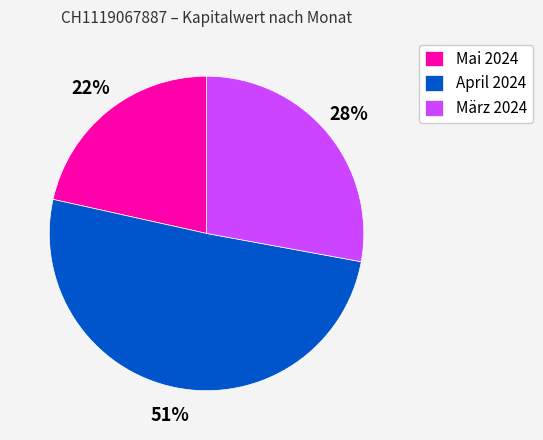

How many slices are in this pie chart?

3